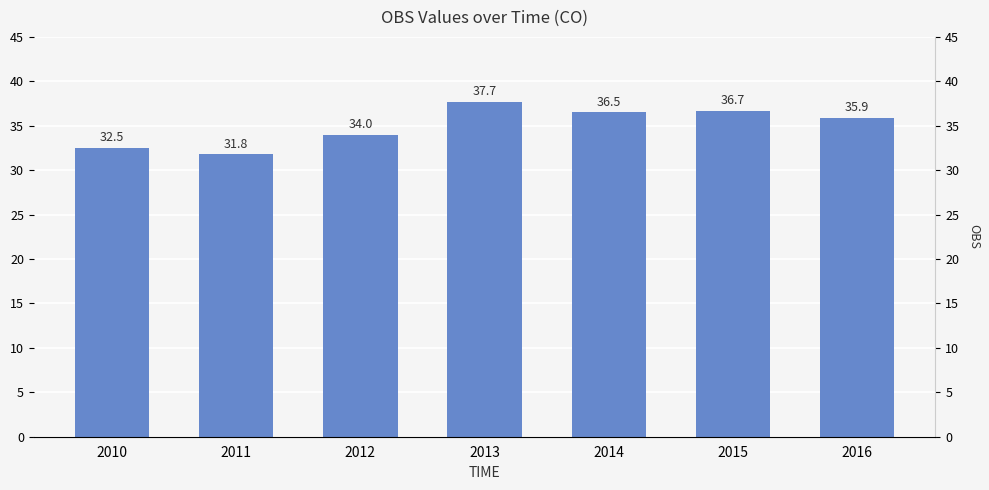

What value does the data have at 2012?

34.0